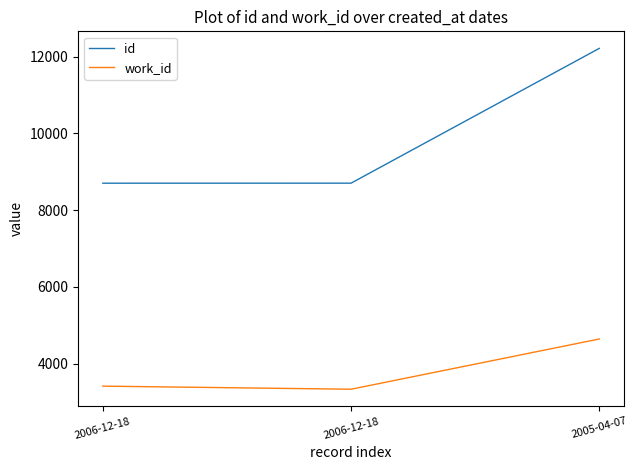

How many lines are shown in the chart?

2